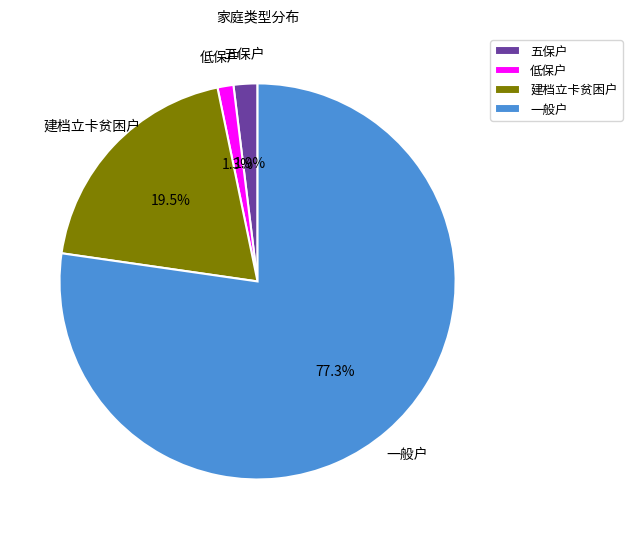

The 一般户 slice represents 77% of the pie. True or false?

True